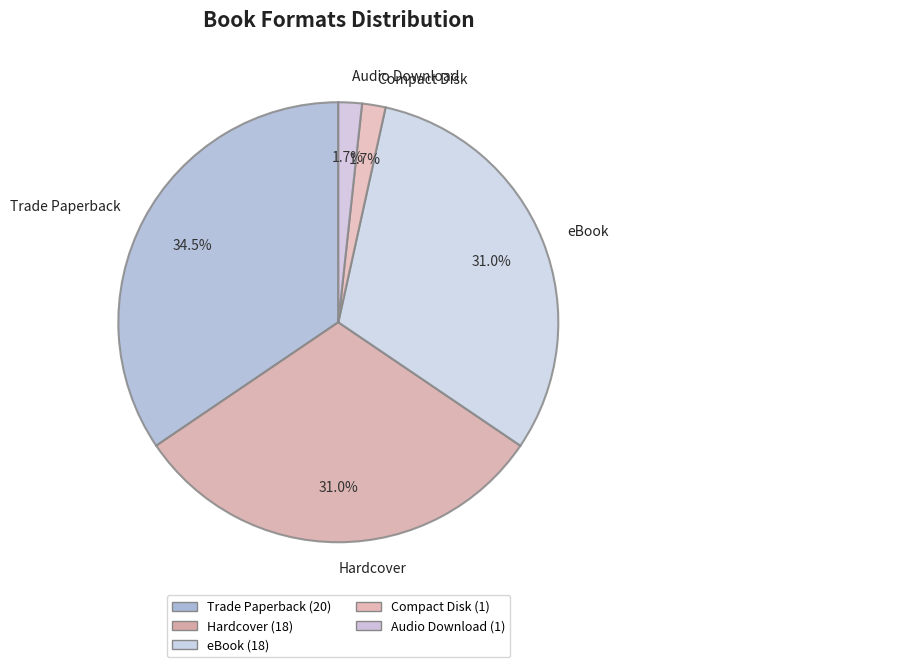

Is it true that Hardcover is 31% of the pie?

True